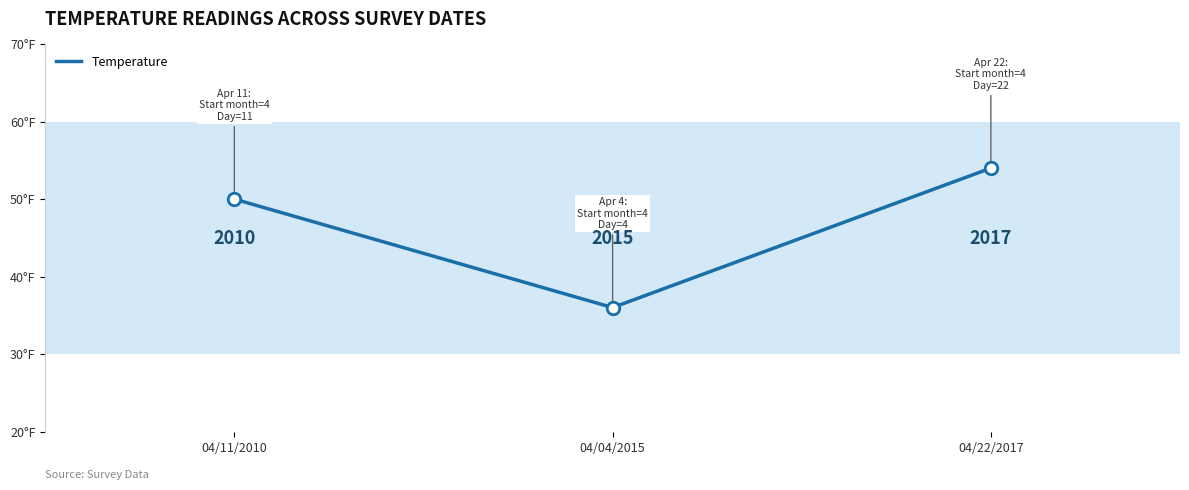

List the labels in order of value, smallest first.

04/04/2015, 04/11/2010, 04/22/2017